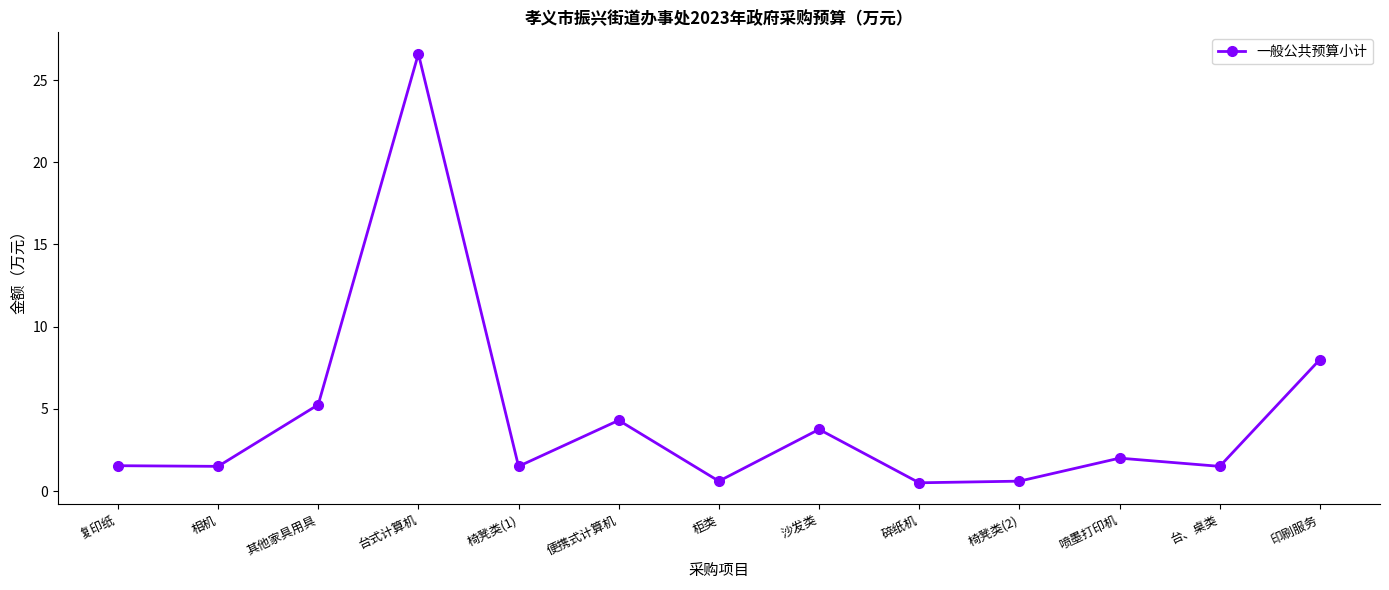

How many values are below 1?

3